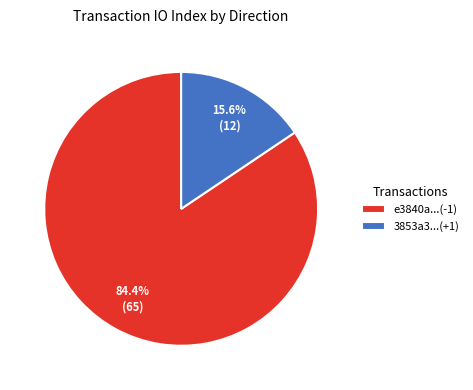

What percentage is NOT represented by 3853a3...(+1)?

84.4%